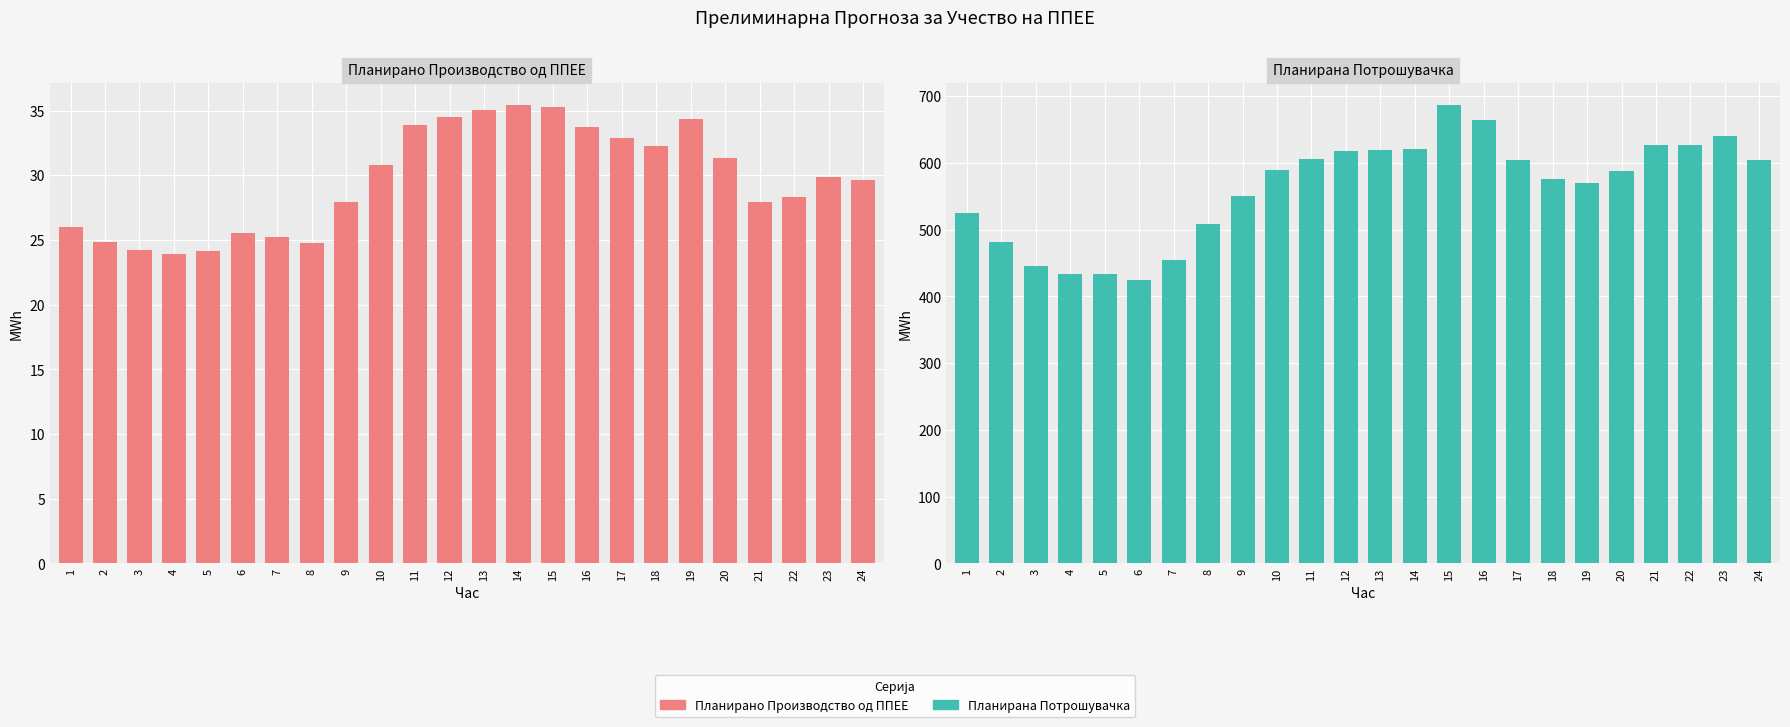

Reading left to right, list all the values displayed in this chart.

Планирано Производство од ППЕЕ: 1=26.0	2=24.9	3=24.2	4=23.9	5=24.1	6=25.6	7=25.3	8=24.7	9=28.0	10=30.8	11=33.8	12=34.5	13=35.0	14=35.4	15=35.3	16=33.7	17=32.9	18=32.3	19=34.4	20=31.3	21=27.9	22=28.3	23=29.8	24=29.7
Планирана Потрошувачка: 1=525.5	2=482.2	3=446.1	4=433.3	5=433.8	6=424.1	7=454.3	8=508.5	9=551.1	10=589.1	11=606.6	12=618.4	13=618.9	14=621.0	15=686.2	16=664.8	17=604.3	18=575.7	19=569.8	20=588.1	21=626.2	22=626.5	23=640.5	24=605.1